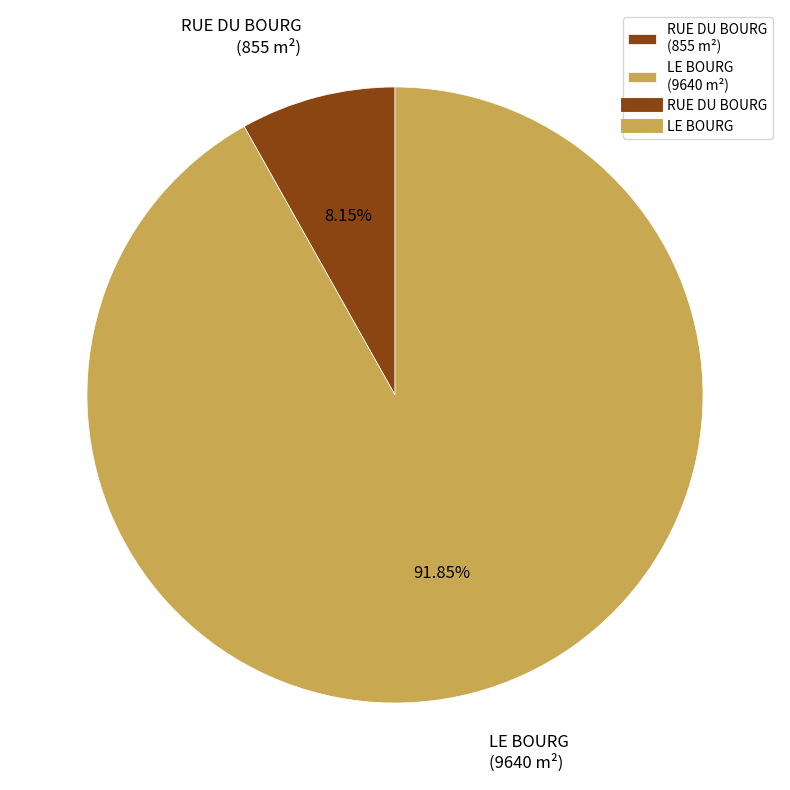

How many segments does this pie chart have?

2